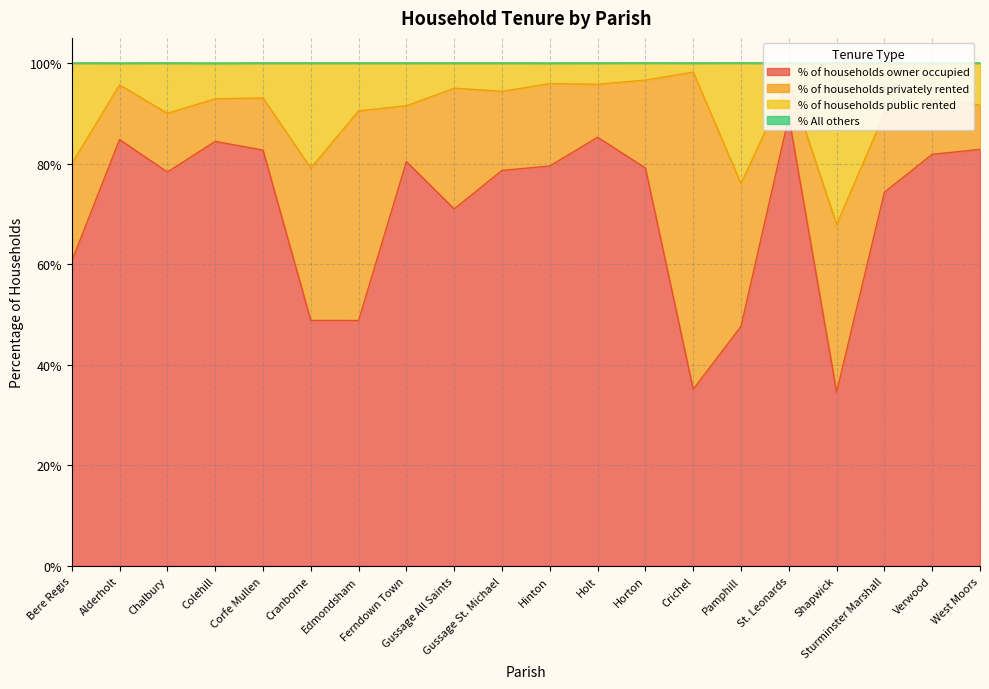

True or false: % of households public rented and % of households owner occupied intersect in this chart.

False